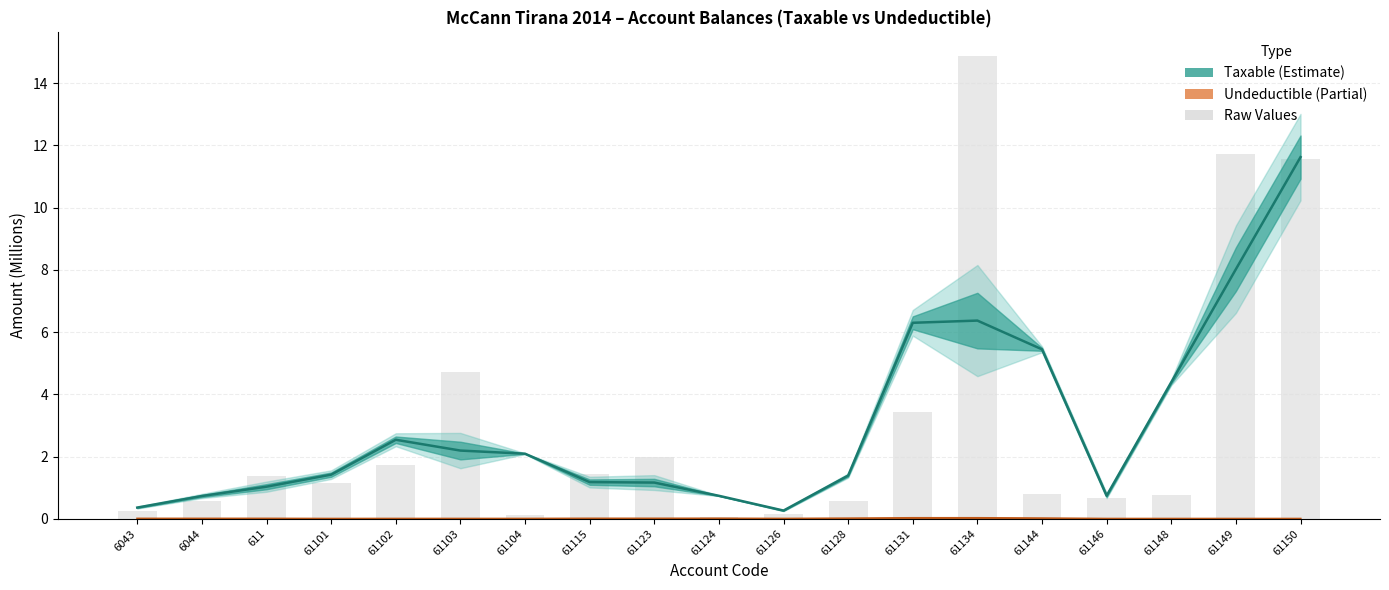

Rank the categories by value from lowest to highest.

61124, 61104, 61126, 6043, 61128, 6044, 61146, 61148, 61144, 61101, 611, 61115, 61102, 61123, 61131, 61103, 61150, 61149, 61134